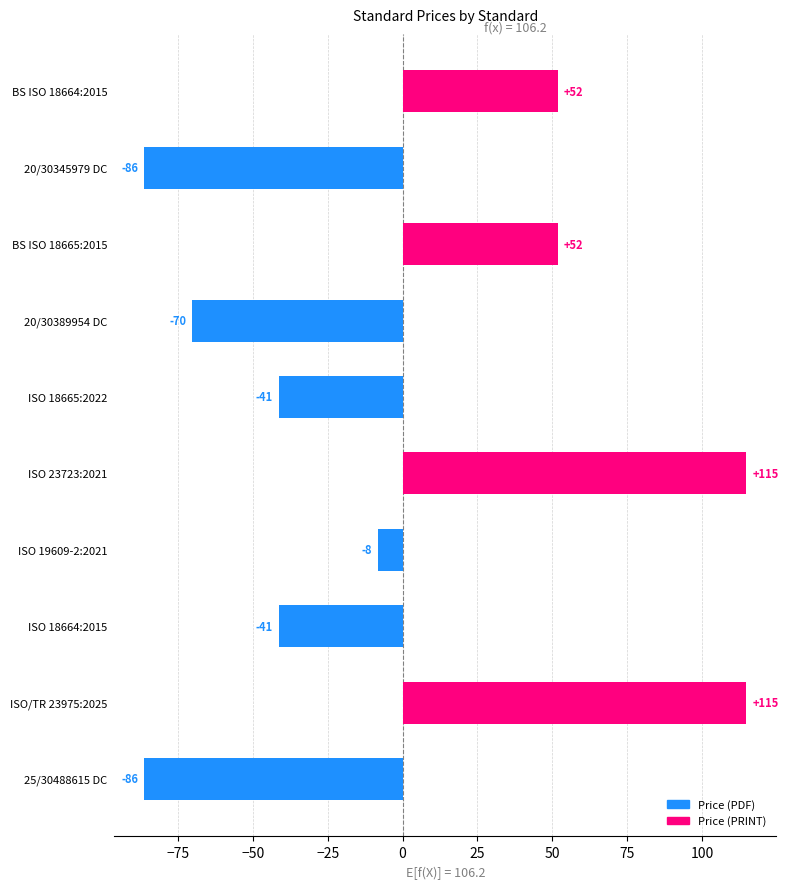

How many data points are above -8?

4